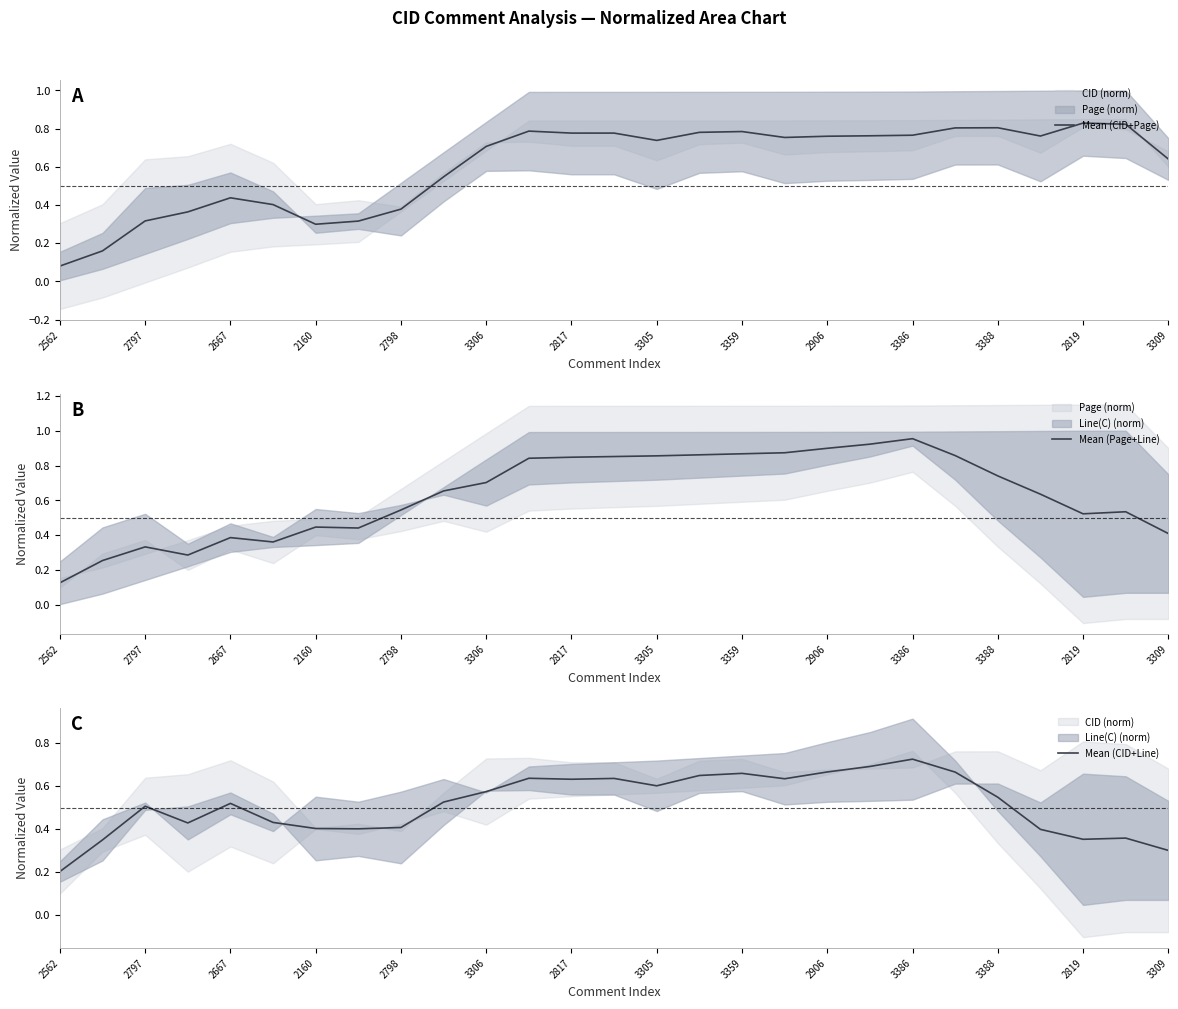

Reading left to right, what are all the values shown in this chart?

Mean (CID+Page): 0.1	0.2	0.3	0.4	0.4	0.4	0.3	0.3	0.4	0.5	0.7	0.8	0.8	0.8	0.7	0.8	0.8	0.8	0.8	0.8	0.8	0.8	0.8	0.8	0.8	0.8	0.6
Mean (Page+Line): 0.1	0.3	0.3	0.3	0.4	0.4	0.4	0.4	0.5	0.7	0.7	0.8	0.8	0.9	0.9	0.9	0.9	0.9	0.9	0.9	1.0	0.9	0.7	0.6	0.5	0.5	0.4
Mean (CID+Line): 0.2	0.3	0.5	0.4	0.5	0.4	0.4	0.4	0.4	0.5	0.6	0.6	0.6	0.6	0.6	0.6	0.7	0.6	0.7	0.7	0.7	0.7	0.5	0.4	0.4	0.4	0.3